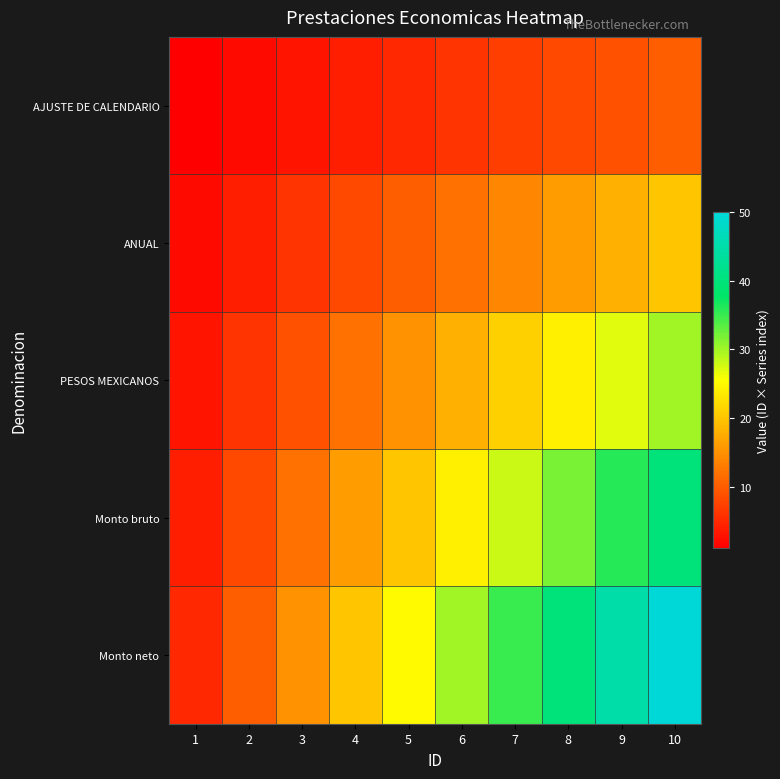

How many distinct data groups are displayed?

5